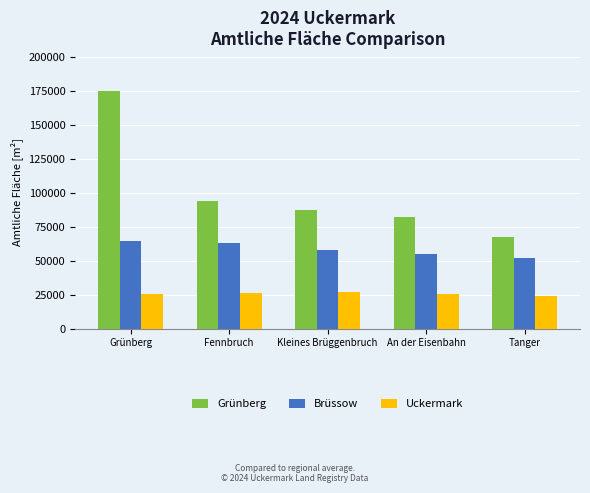

Where is Grünberg nearest to the value 120943?

Fennbruch